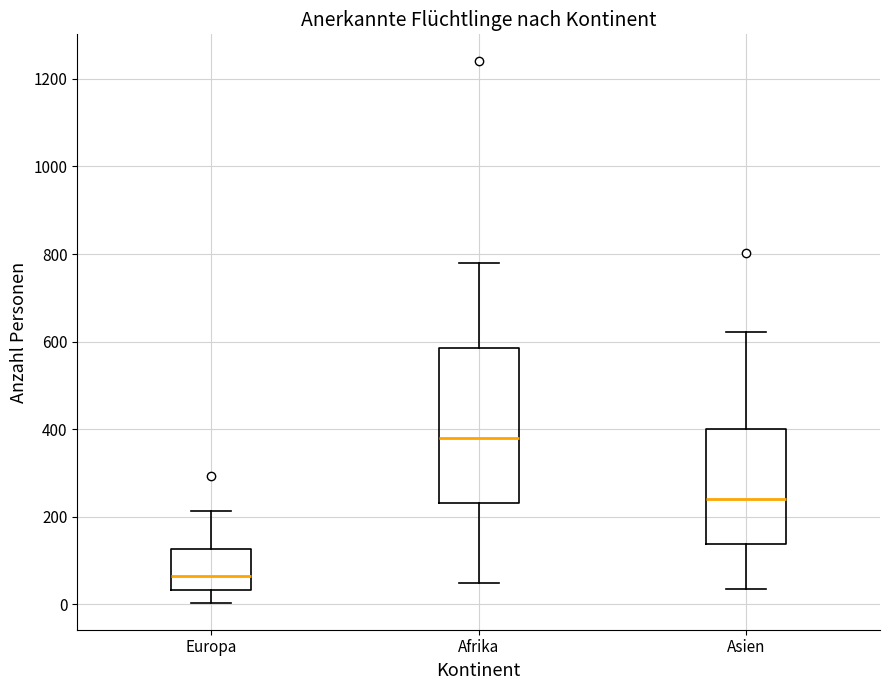

Reading left to right, read every box against the y-axis: the position of its median line, the range the box covers, and the ends of its whiskers. The values are not printed on the chart, so give them approximately, as read against the axis.

Europa: median 60, box 40 to 120, whiskers 0 to 220
Afrika: median 380, box 240 to 580, whiskers 60 to 780
Asien: median 240, box 140 to 400, whiskers 40 to 620